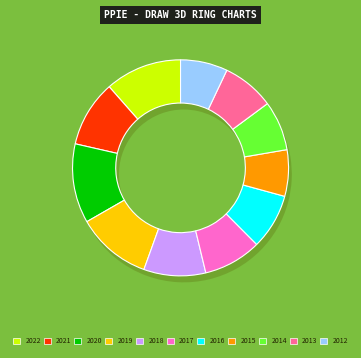

How much of the chart is everything except 2022?

88.5%